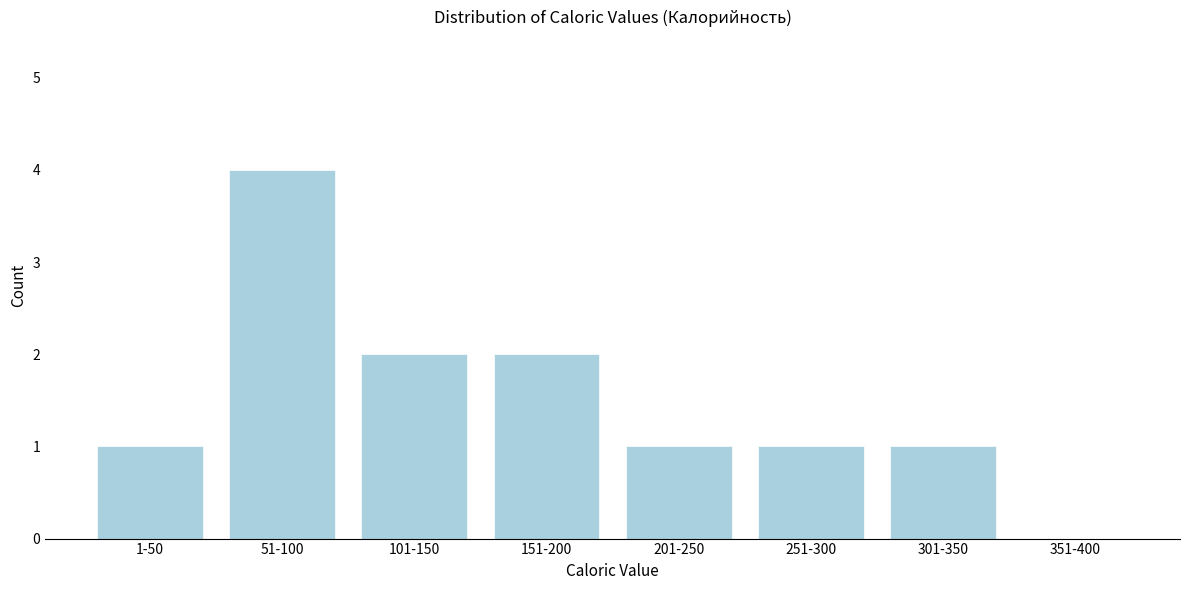

Reading right to left, what are all the values shown in this chart?

351-400=0	301-350=1	251-300=1	201-250=1	151-200=2	101-150=2	51-100=4	1-50=1